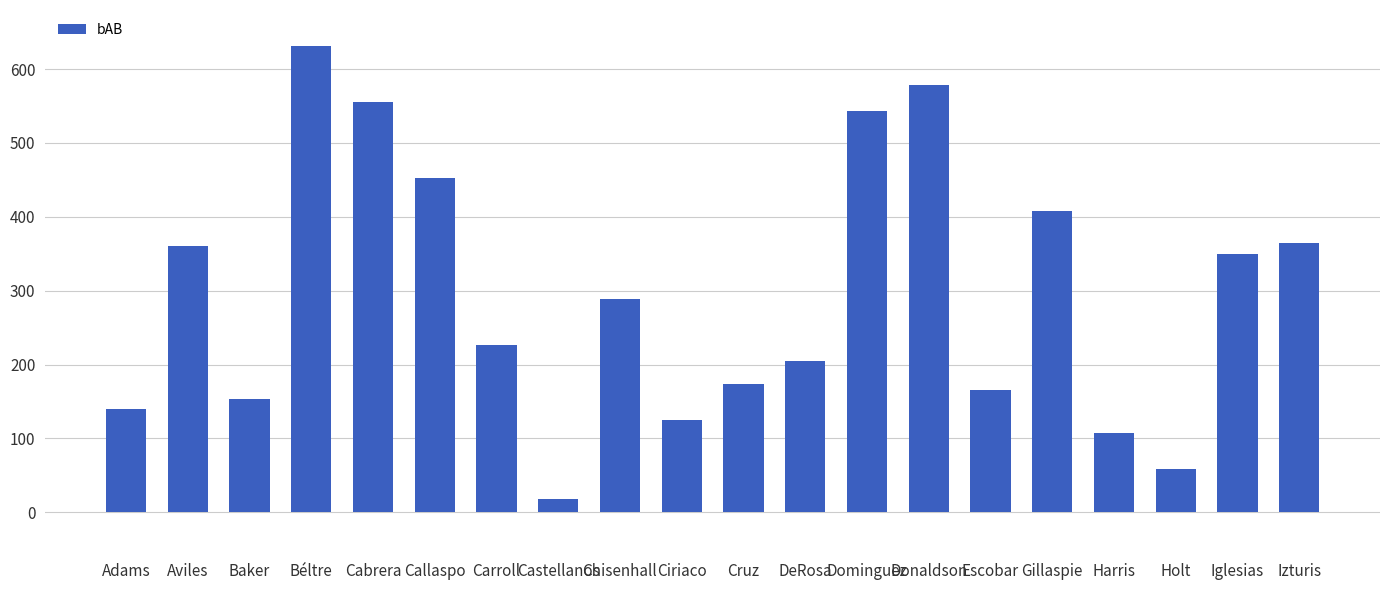

How many data points does each series have?

20